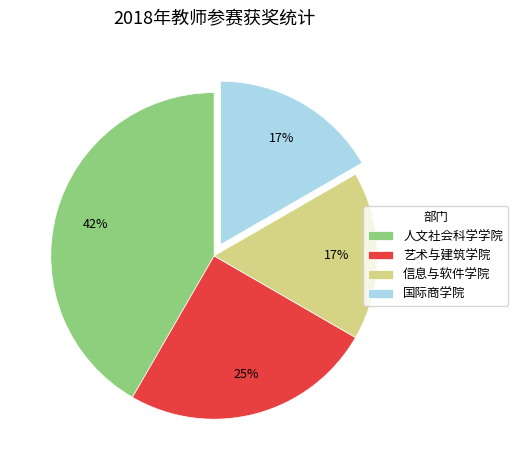

What is the ratio of the value at 国际商学院 to the value at 人文社会科学学院?

0.4